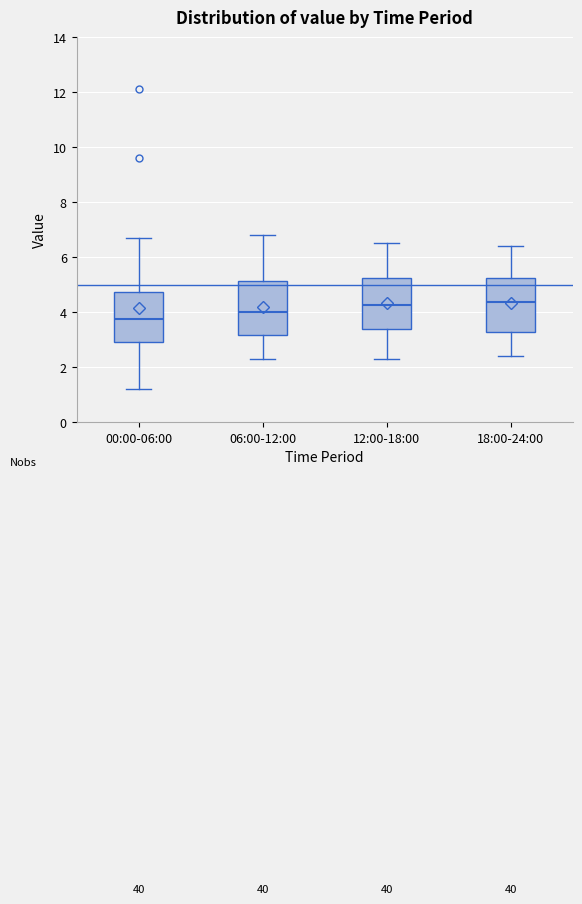

Reading left to right, read every box against the y-axis: the position of its median line, the range the box covers, and the ends of its whiskers. The values are not printed on the chart, so give them approximately, as read against the axis.

00:00-06:00: median 3.8, box 3.0 to 4.8, whiskers 1.2 to 6.8
06:00-12:00: median 4.0, box 3.2 to 5.2, whiskers 2.4 to 6.8
12:00-18:00: median 4.2, box 3.4 to 5.2, whiskers 2.4 to 6.6
18:00-24:00: median 4.4, box 3.2 to 5.2, whiskers 2.4 to 6.4